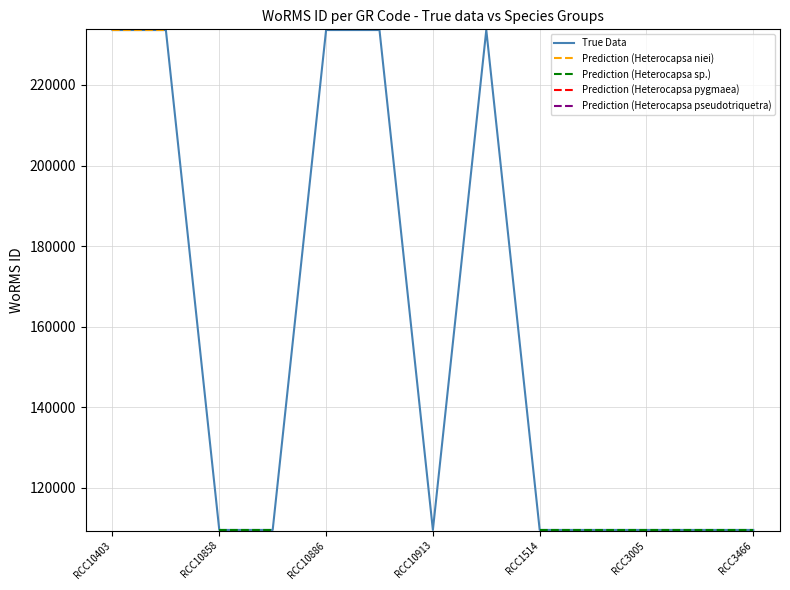

What is the maximum value shown in the chart?

233625.0